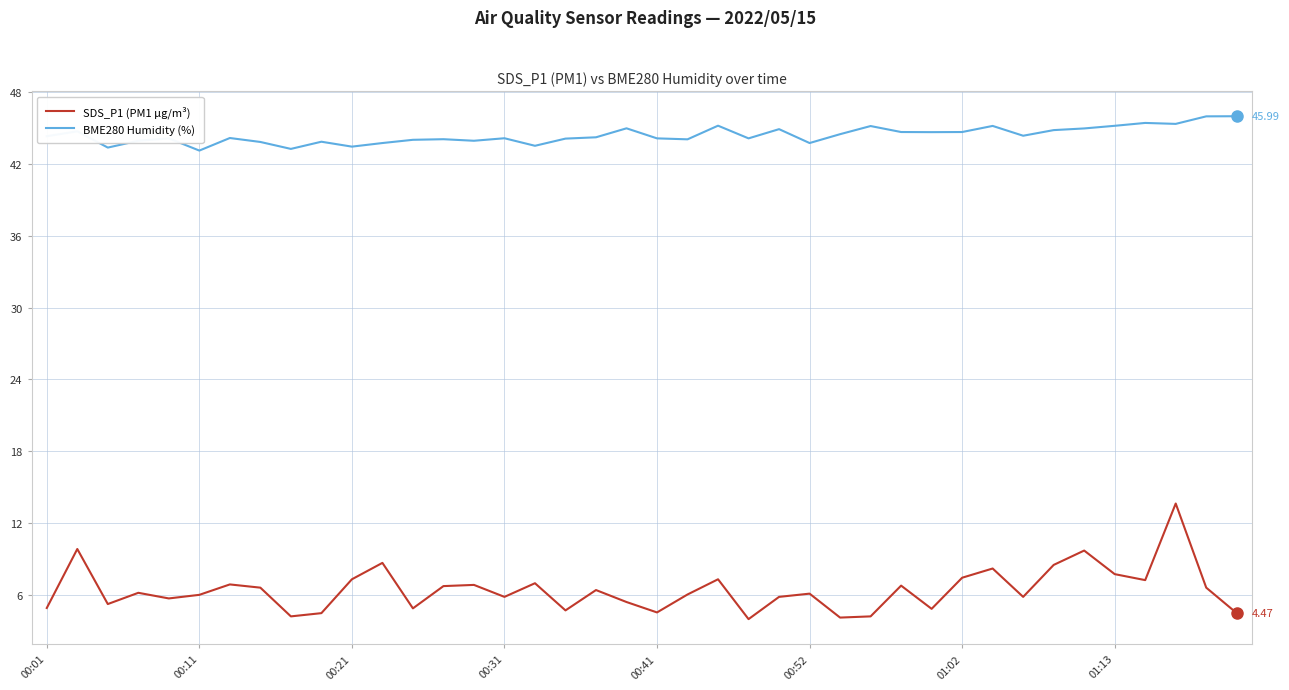

What is the difference between the second highest and minimum values in the SDS_P1 (PM1 µg/m³) series?

5.9